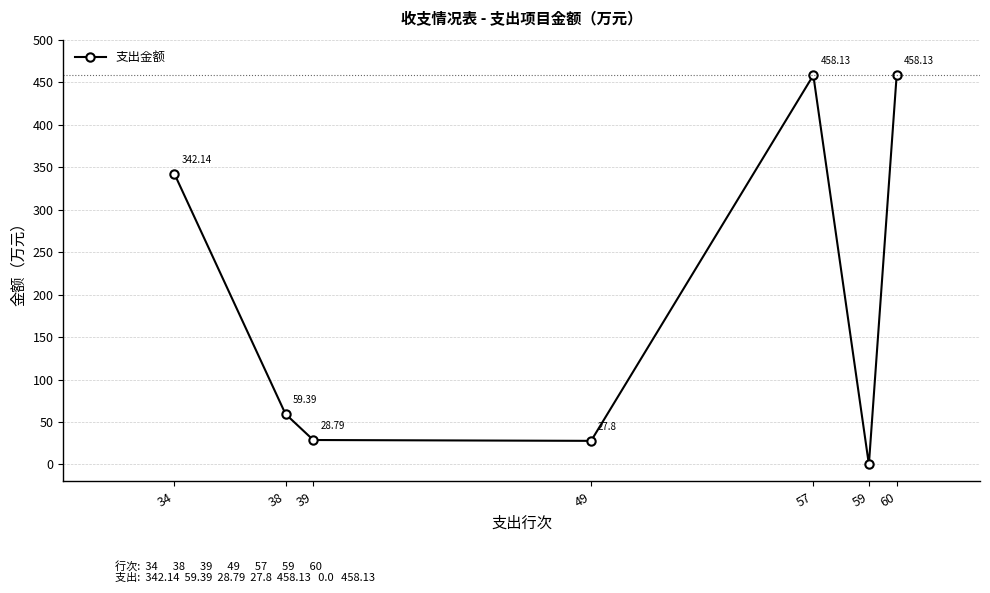

What is the value of the 5th point from the left?

458.1